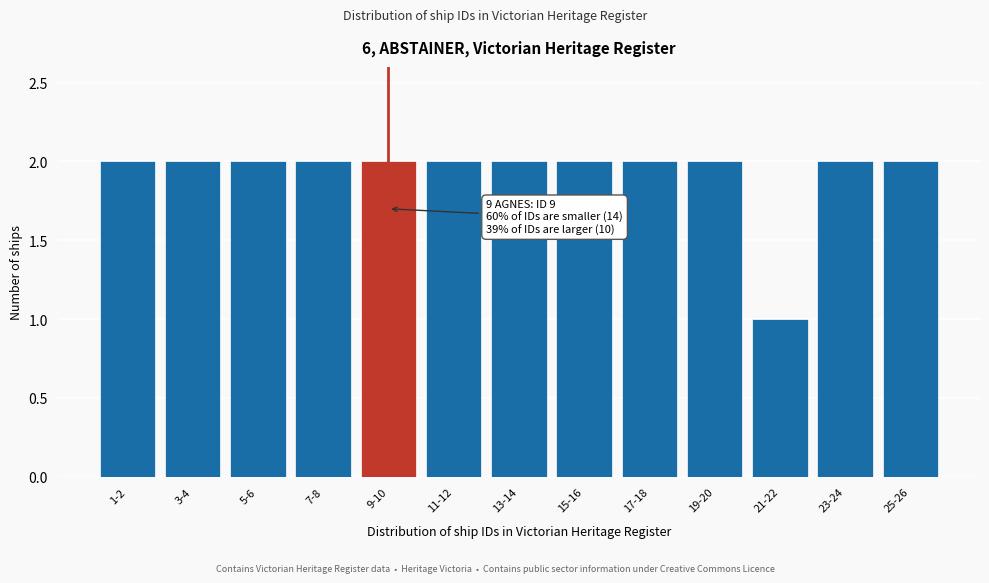

Reading left to right, transcribe all the data shown in this chart.

1-2=2	3-4=2	5-6=2	7-8=2	9-10=2	11-12=2	13-14=2	15-16=2	17-18=2	19-20=2	21-22=1	23-24=2	25-26=2